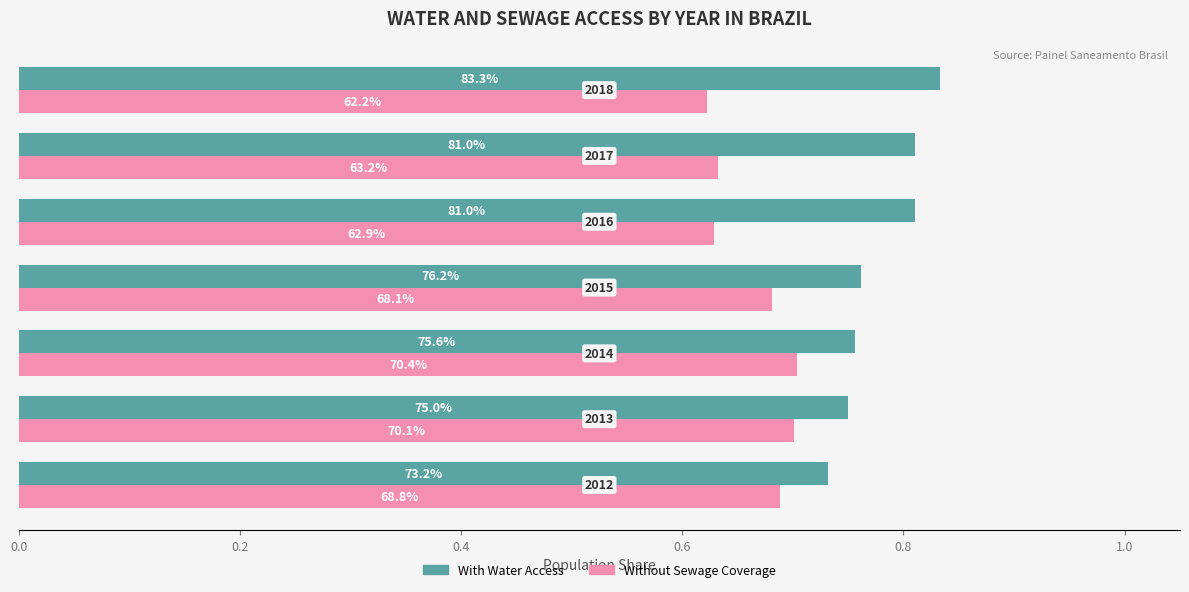

What position from the left is 0.8?

5